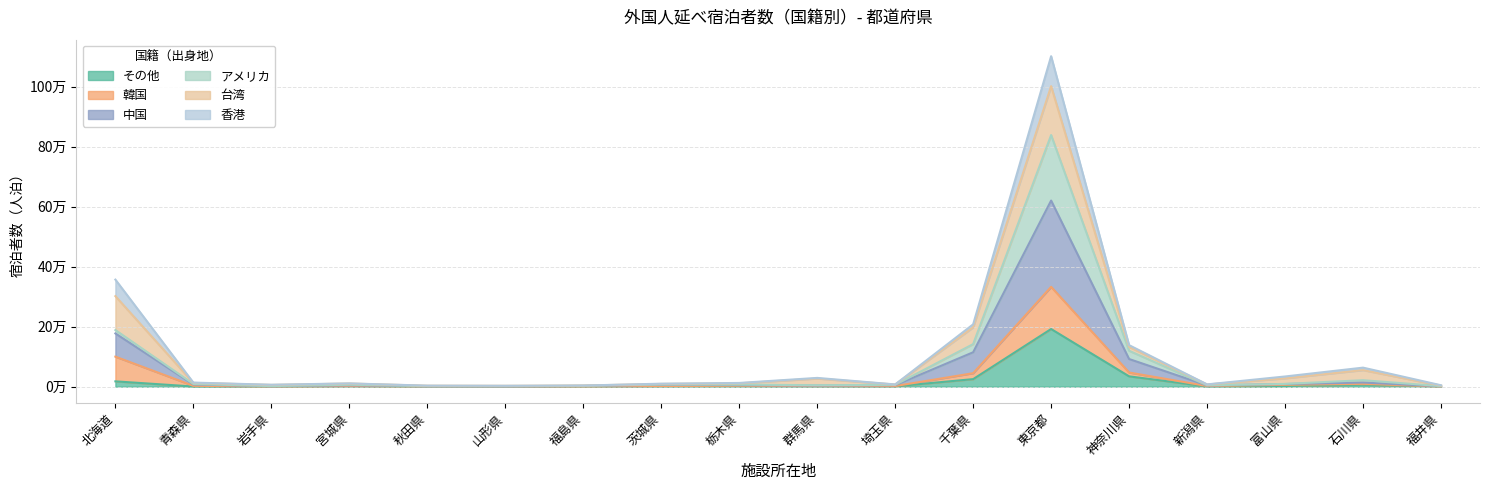

What are all the series names shown in the legend?

その他, 韓国, 中国, アメリカ, 台湾, 香港